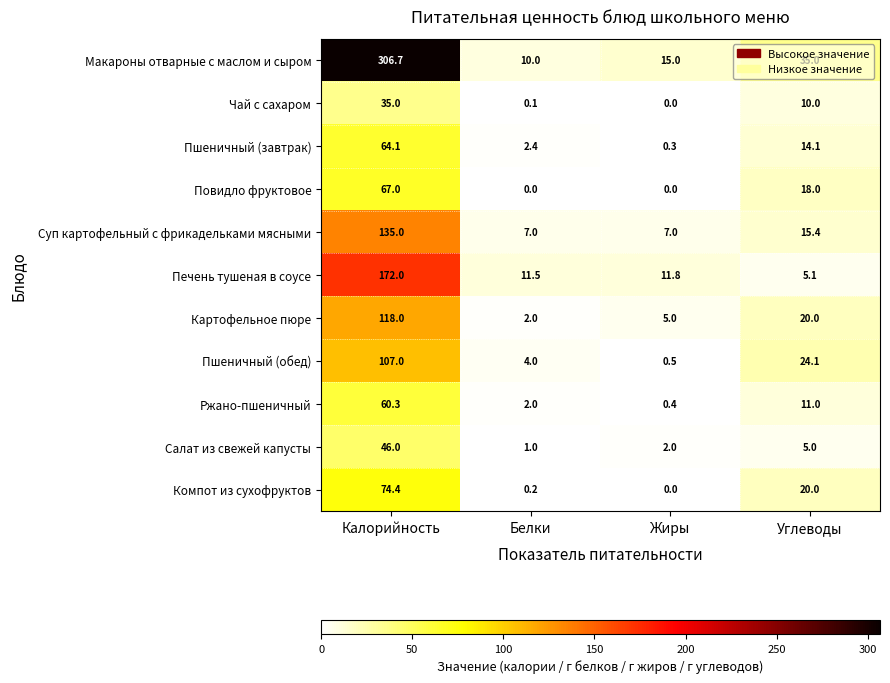

At how many categories does at least one series exceed 39?

1